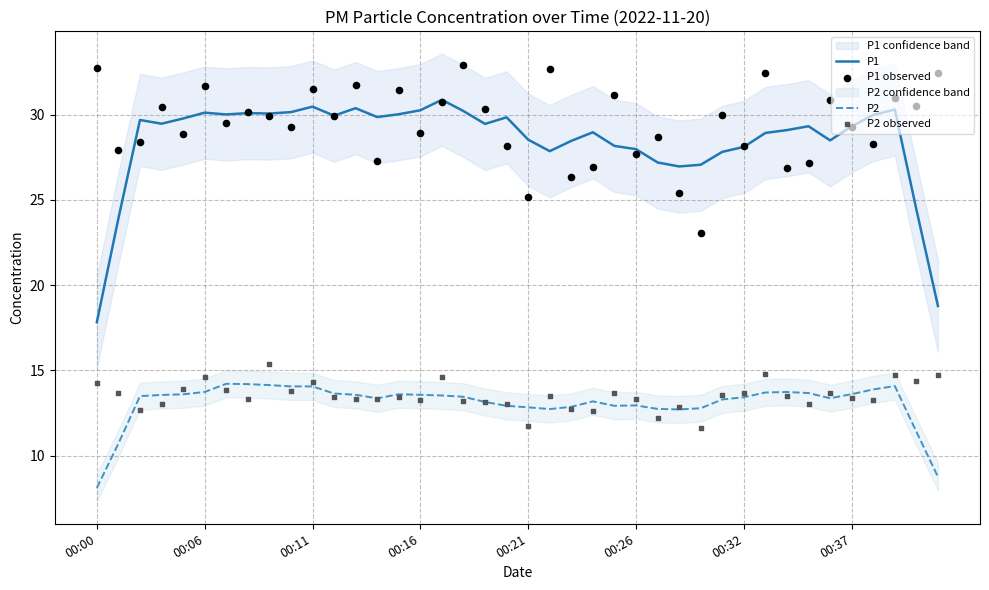

Which series has the largest total across all categories?

P1 observed